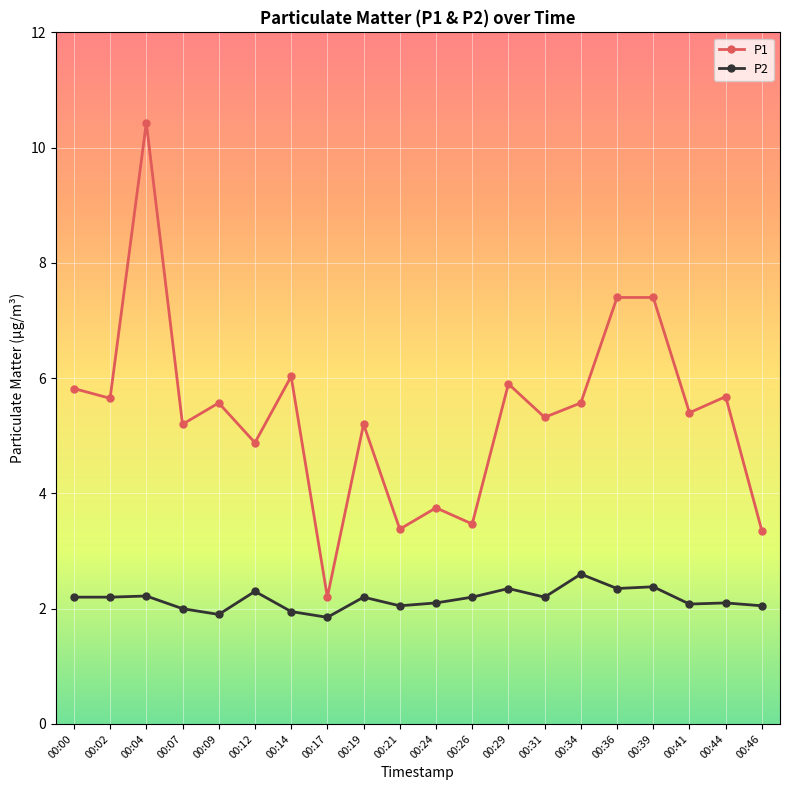

True or false: P2 and P1 intersect in this chart.

False